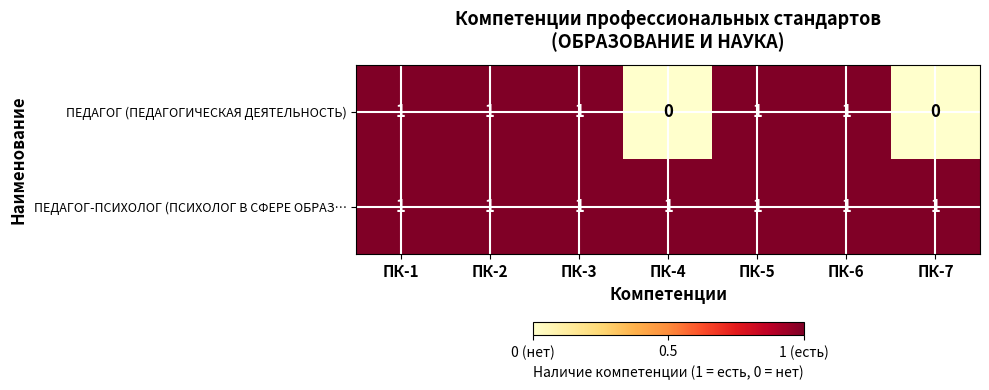

What is the difference between the highest and lowest values at ПК-4?

1